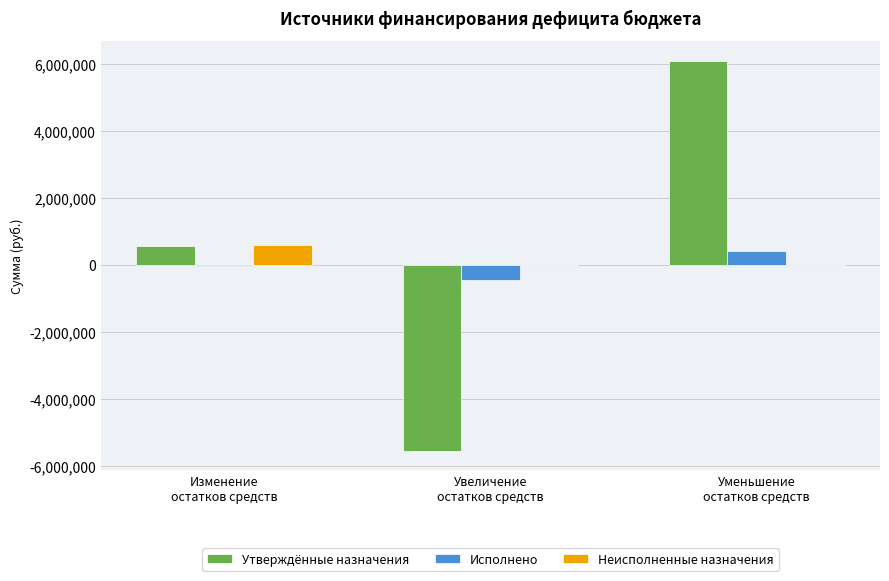

What is the sum of all Утверждённые назначения values?

1127154.0